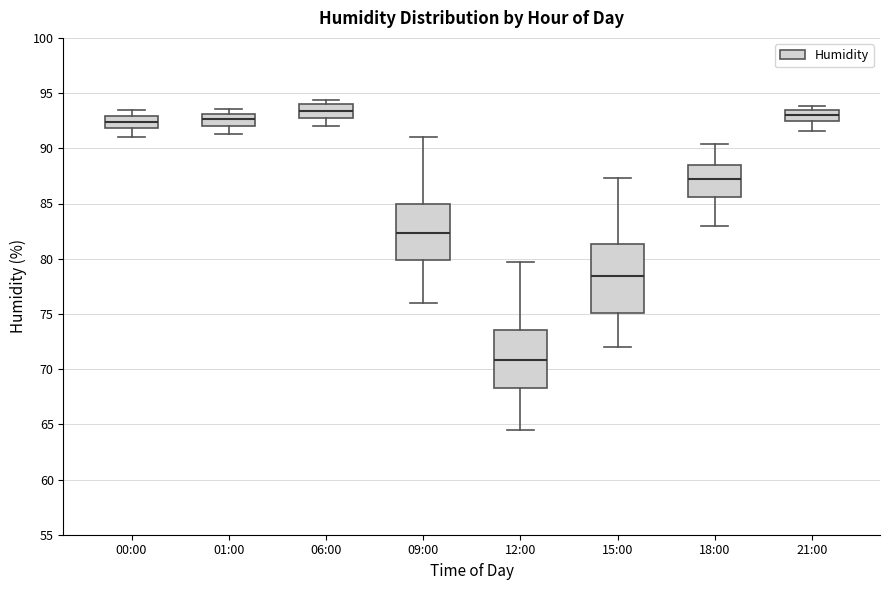

Where is the upper edge of the box for 12:00 on the y-axis? The values are not printed on the chart, so give them approximately, as read against the axis.

73.5